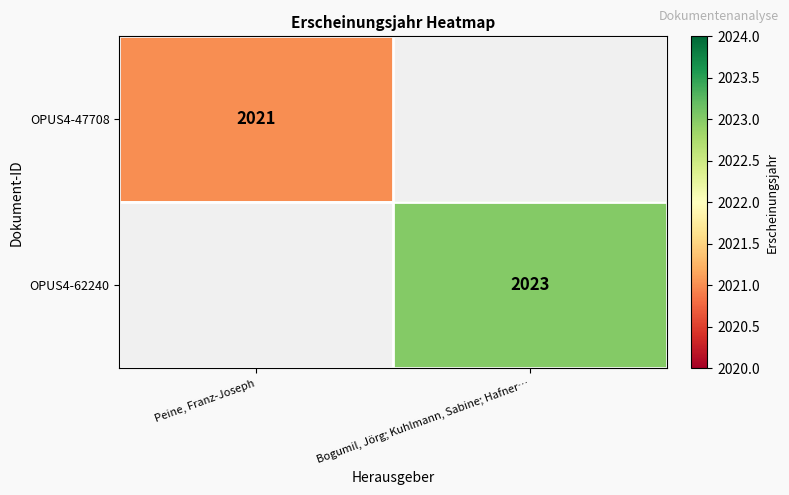

True or false: OPUS4-62240 has a value of 1152 at Bogumil, Jörg; Kuhlmann, Sabine; Hafner….

False